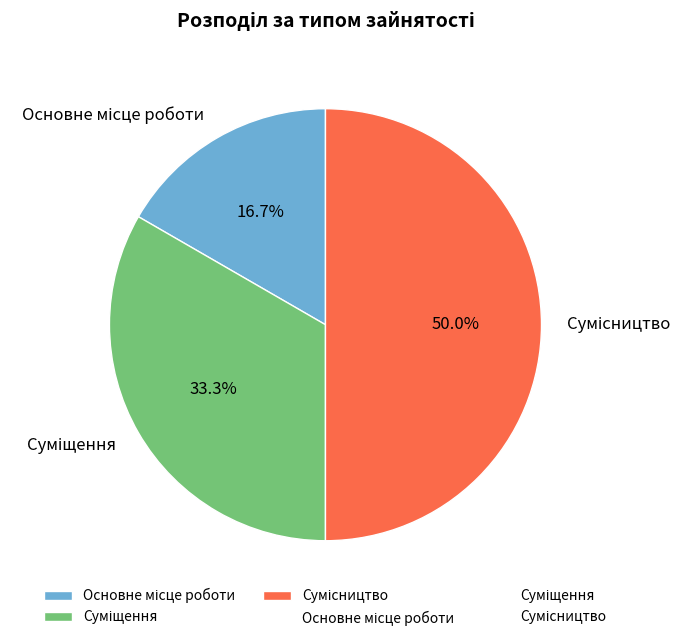

Is there a majority slice in this chart?

No